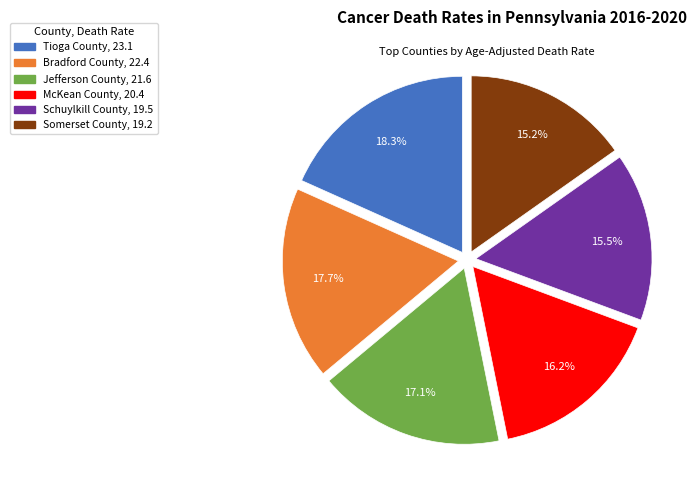

Count the number of slices in the pie.

6